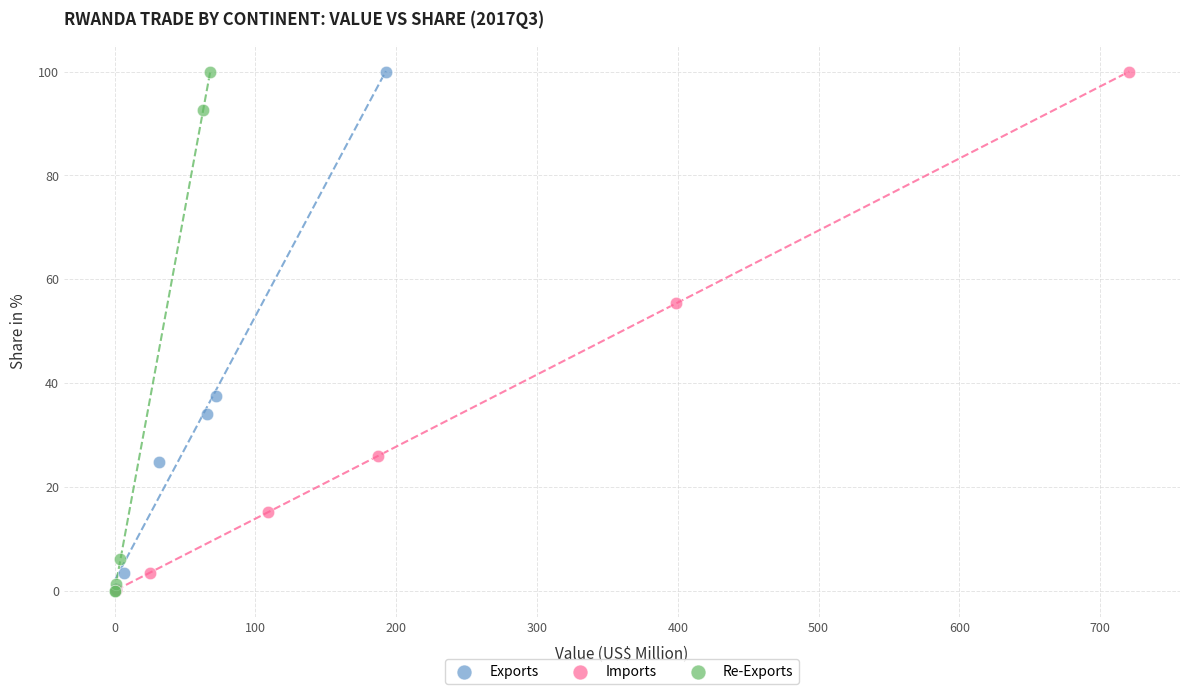

What are all the series names shown in the legend?

Exports, Imports, Re-Exports